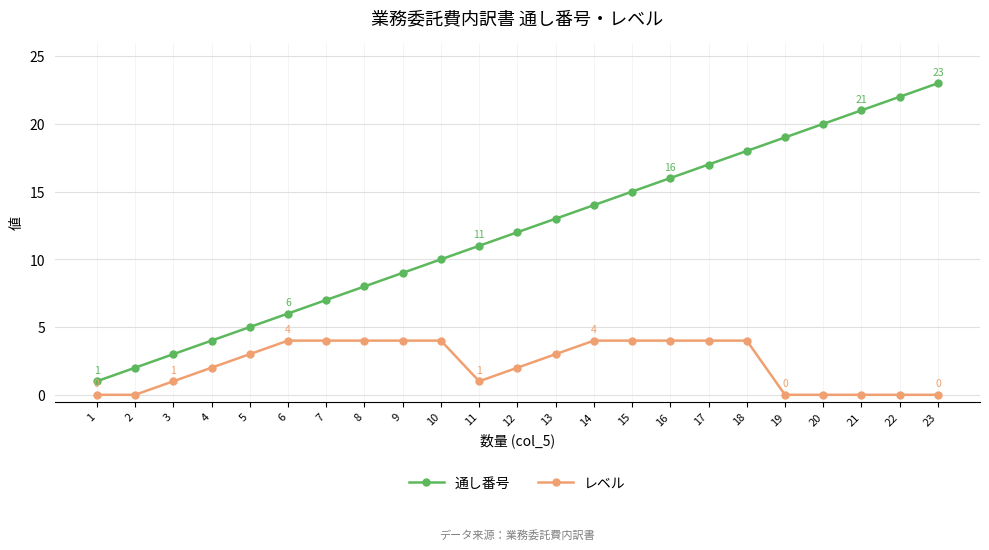

Which series has the largest total across all categories?

通し番号